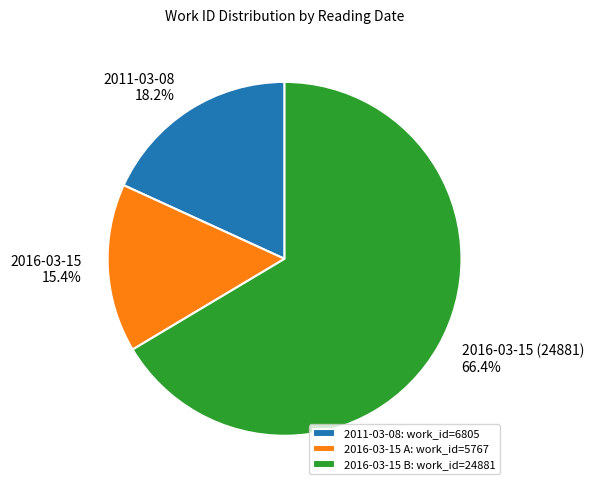

What is the majority slice?

2016-03-15 (24881)